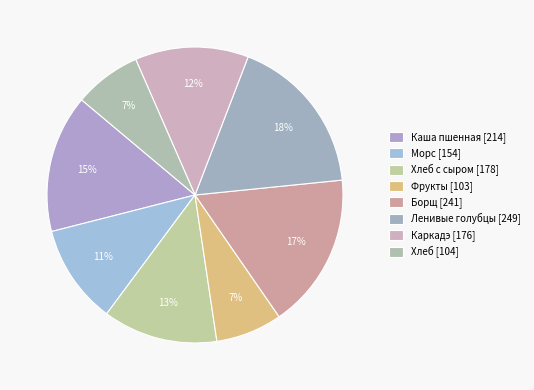

How many slices are in this pie chart?

8